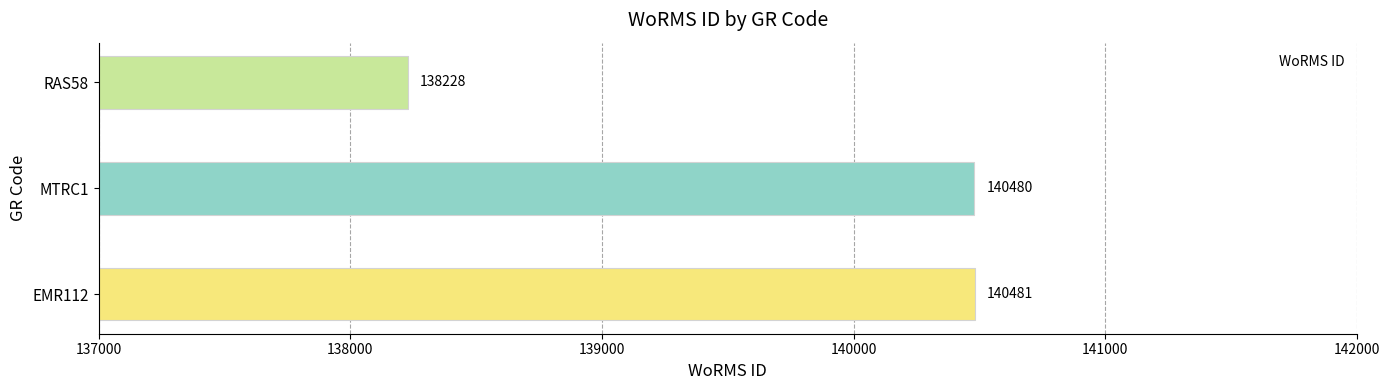

What is the difference between the maximum and second lowest values?

1